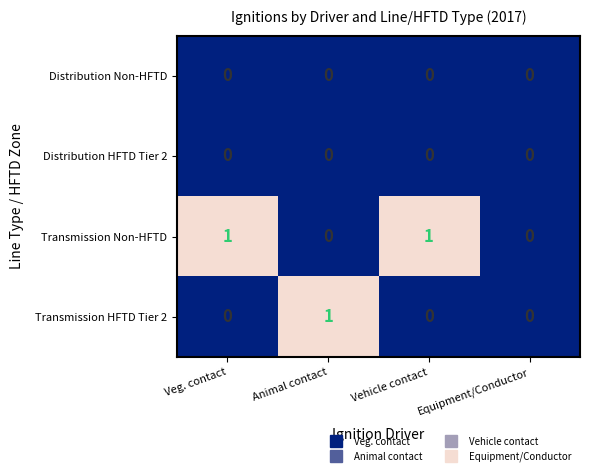

Which category has the highest value in the Transmission HFTD Tier 2 series?

Animal contact